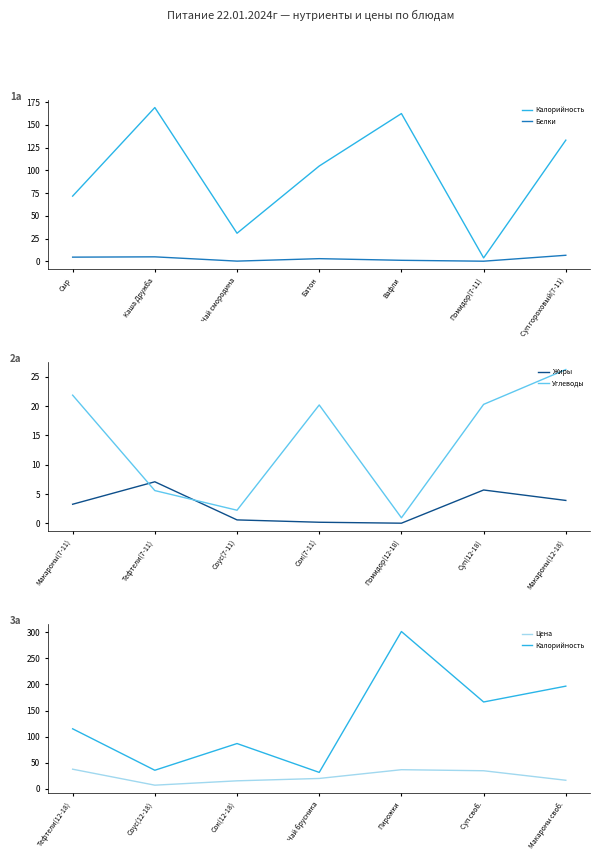

Is it true that Белки equals 0.5 at Чай смородина?

False